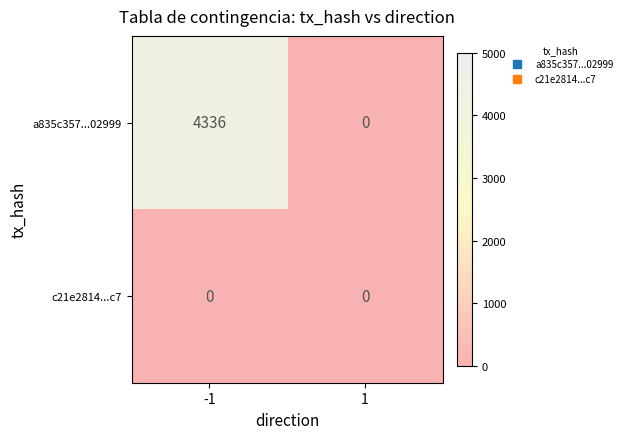

What is the maximum value for a835c357...02999?

4336